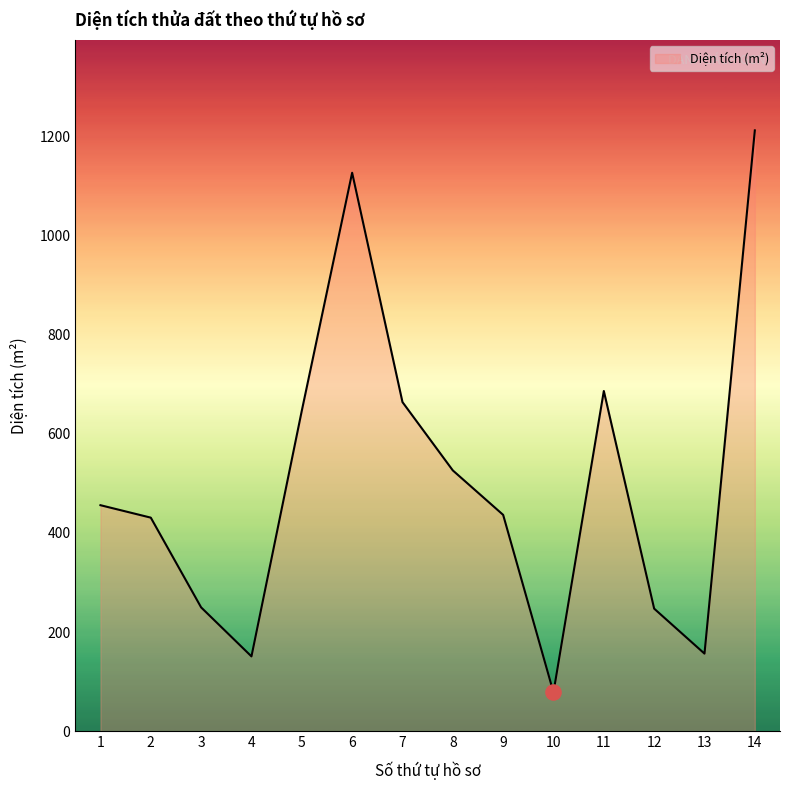

Approximately how many times larger is the value at 2 compared to 12?

1.7